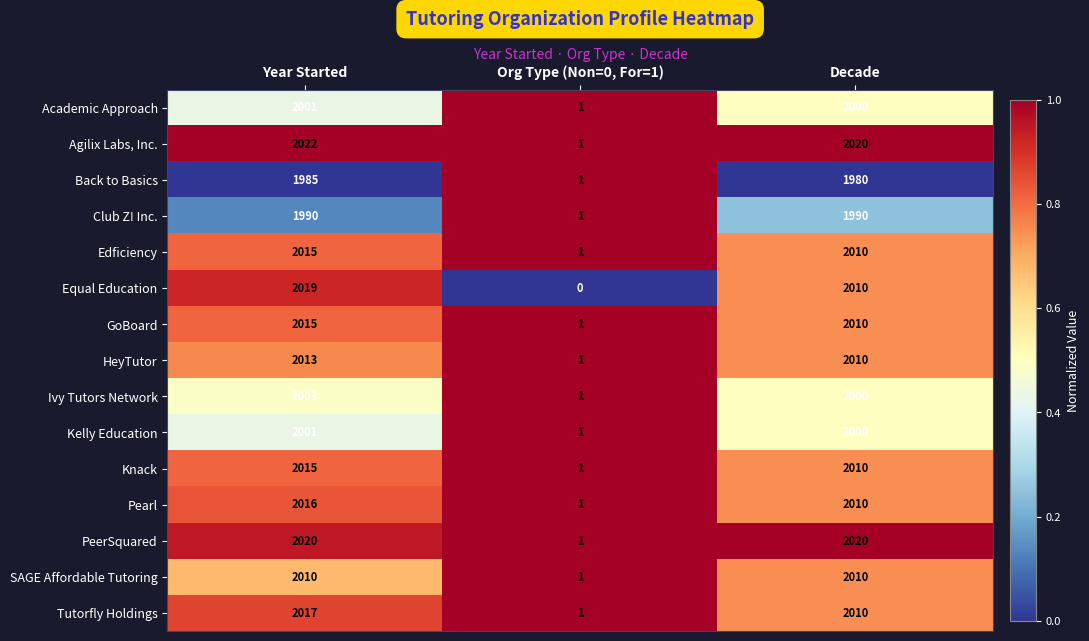

What is the difference between the SAGE Affordable Tutoring values at Org Type (Non=0, For=1) and Decade?

2009